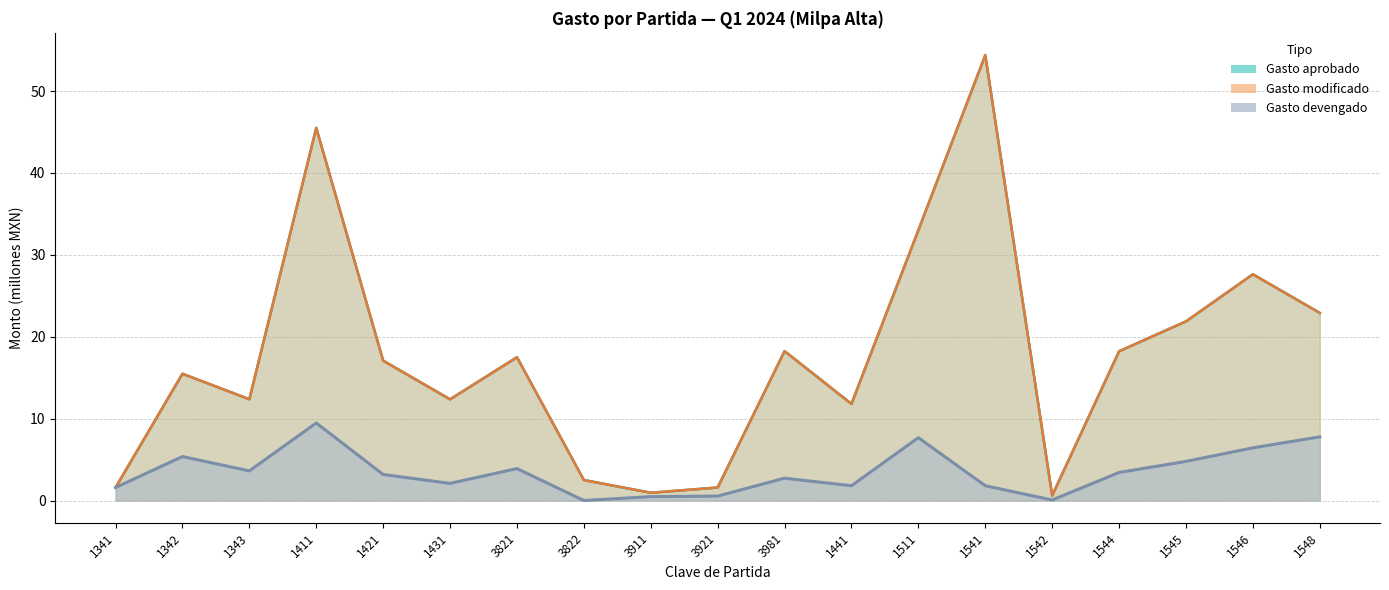

How many values in the Gasto devengado series exceed 3?

10